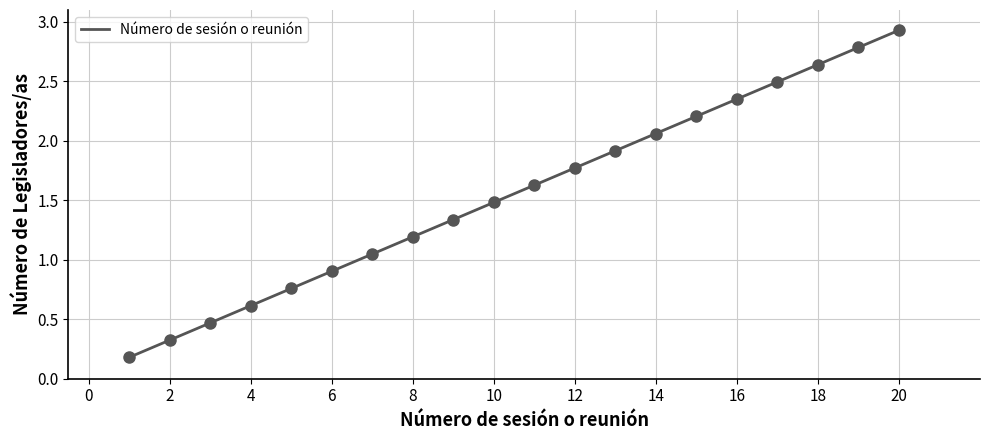

Does the chart have visible grid lines?

Yes